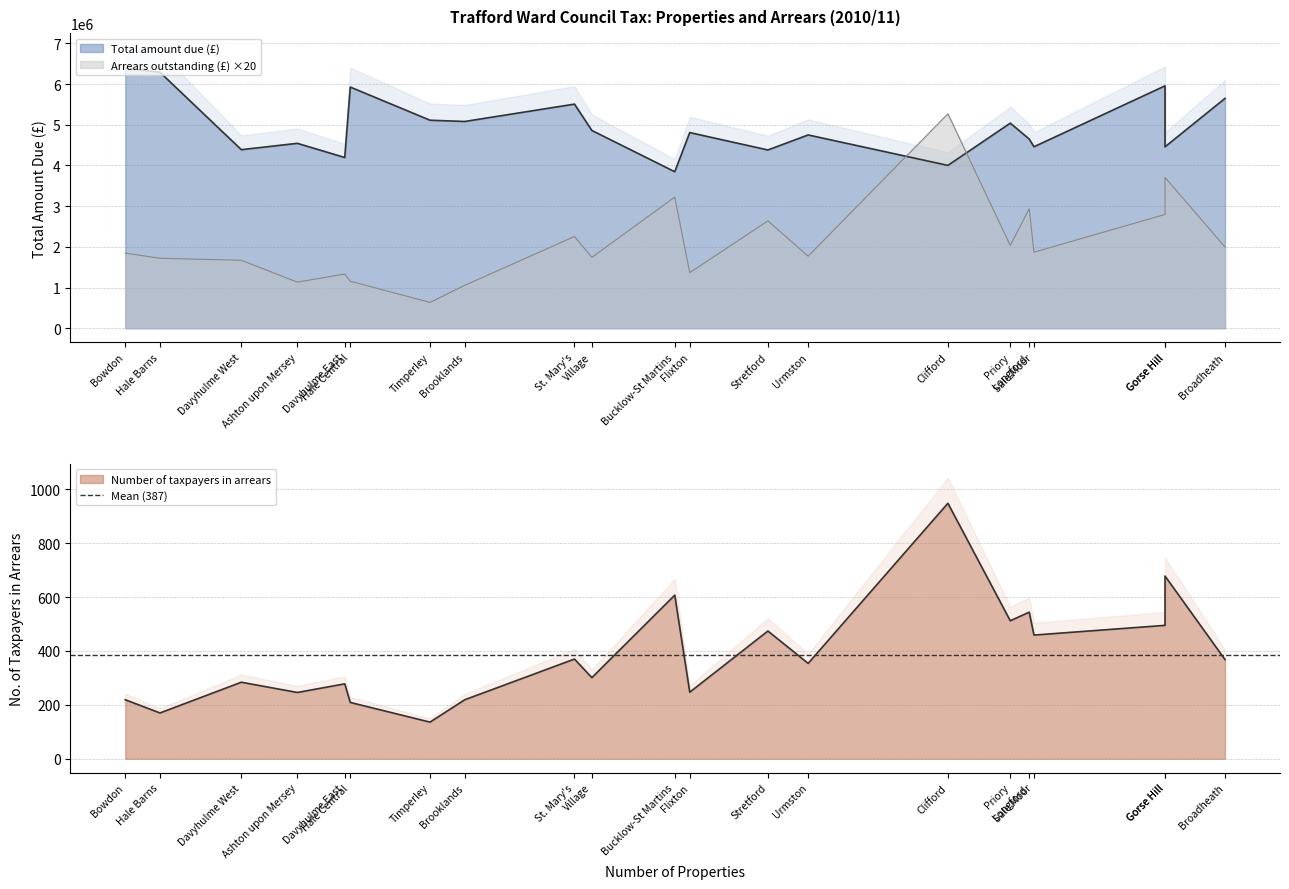

Rank the series at Ashton upon Mersey from highest to lowest value.

Total amount due (£), Arrears outstanding (£), Number of taxpayers in arrears